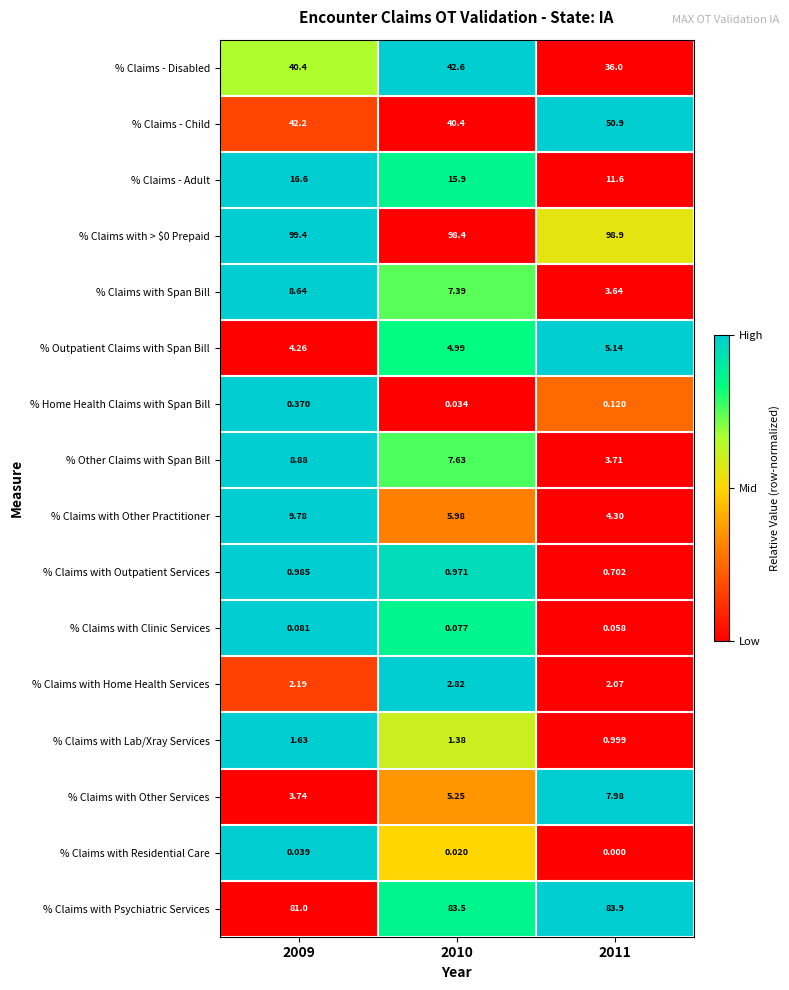

Which series changed the most between 2010 and 2011?

% Claims - Child